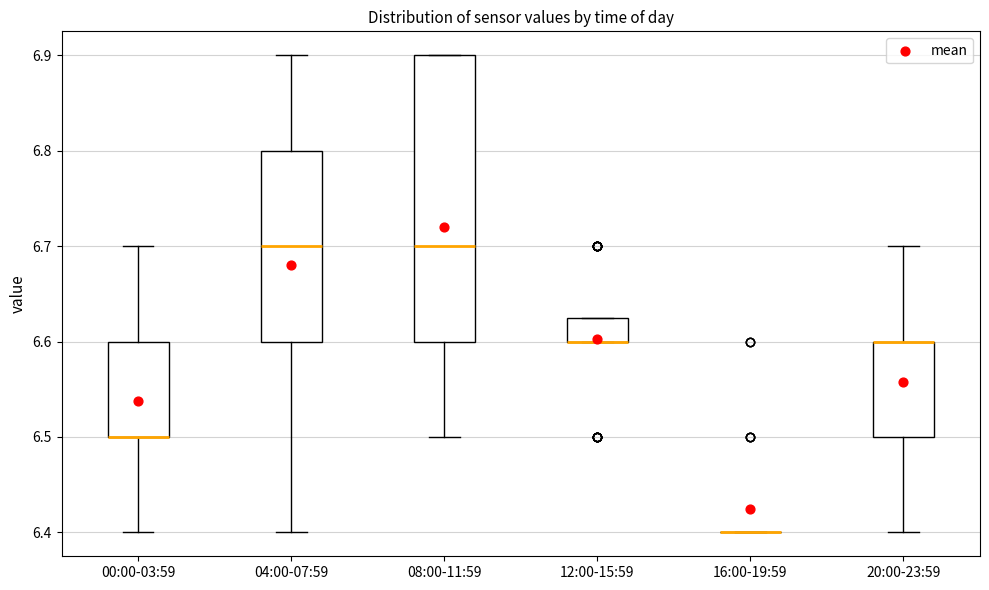

Which box is the tallest, from its lower edge to its upper edge?

08:00-11:59